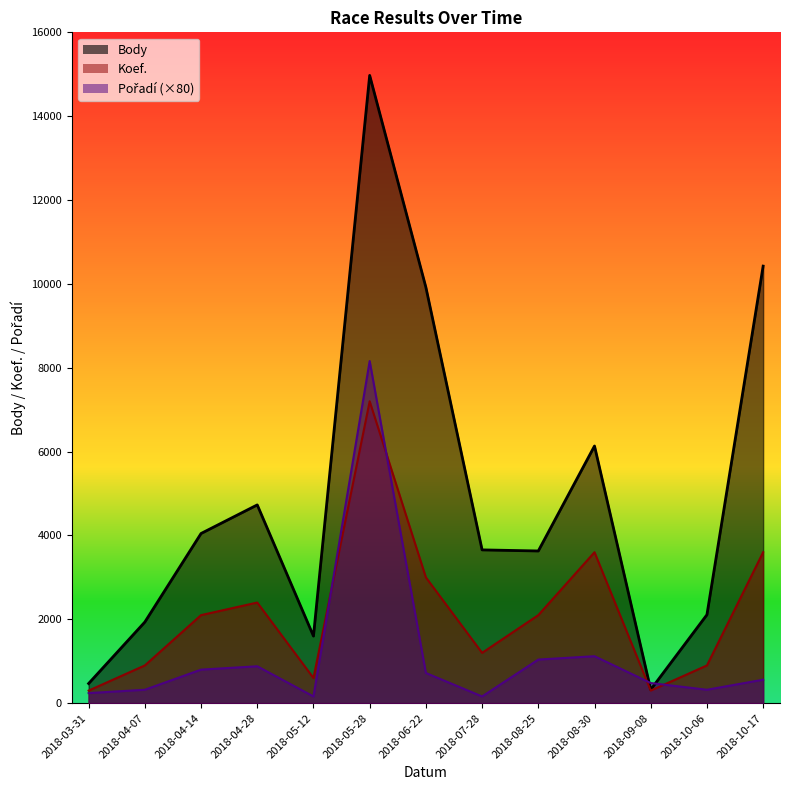

At how many categories does at least one series exceed 10659?

1